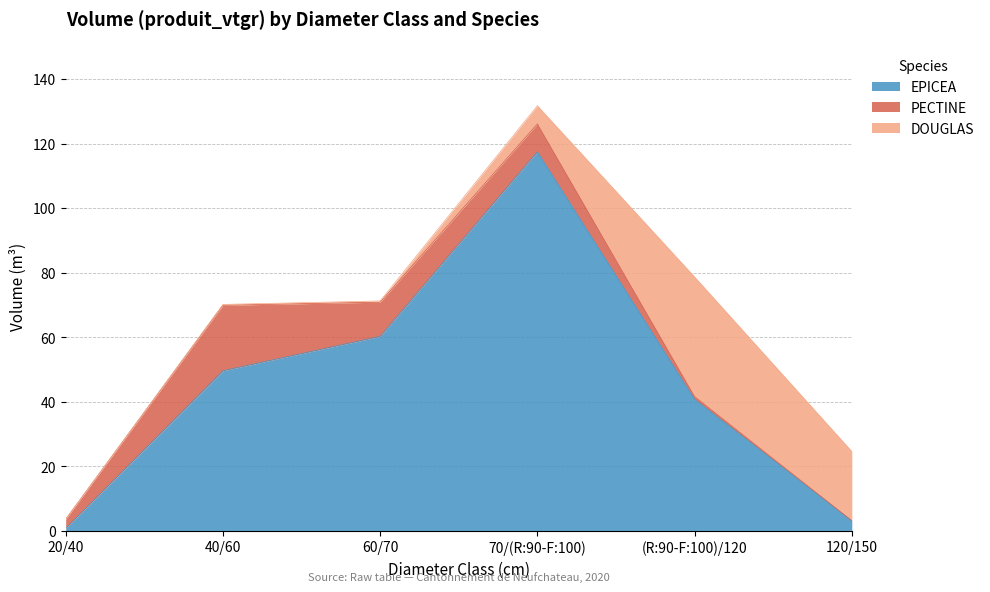

How many intersections are there between EPICEA and DOUGLAS?

1